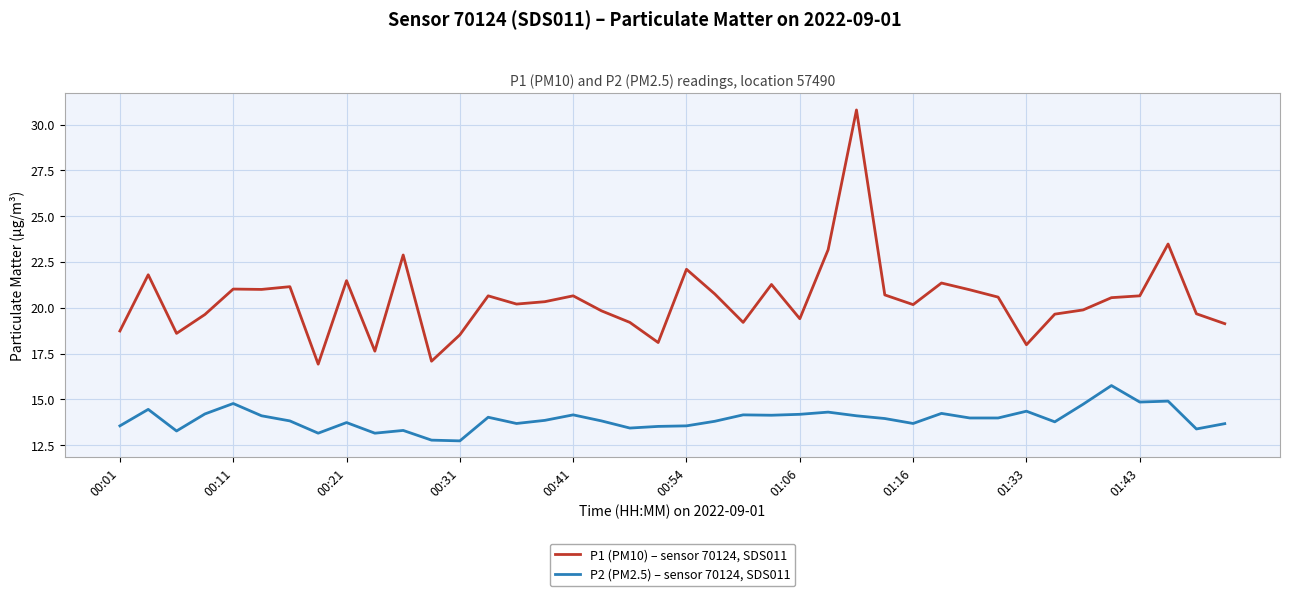

What is the difference between the maximum and minimum values in the P2 (PM2.5) – sensor 70124, SDS011 series?

3.0